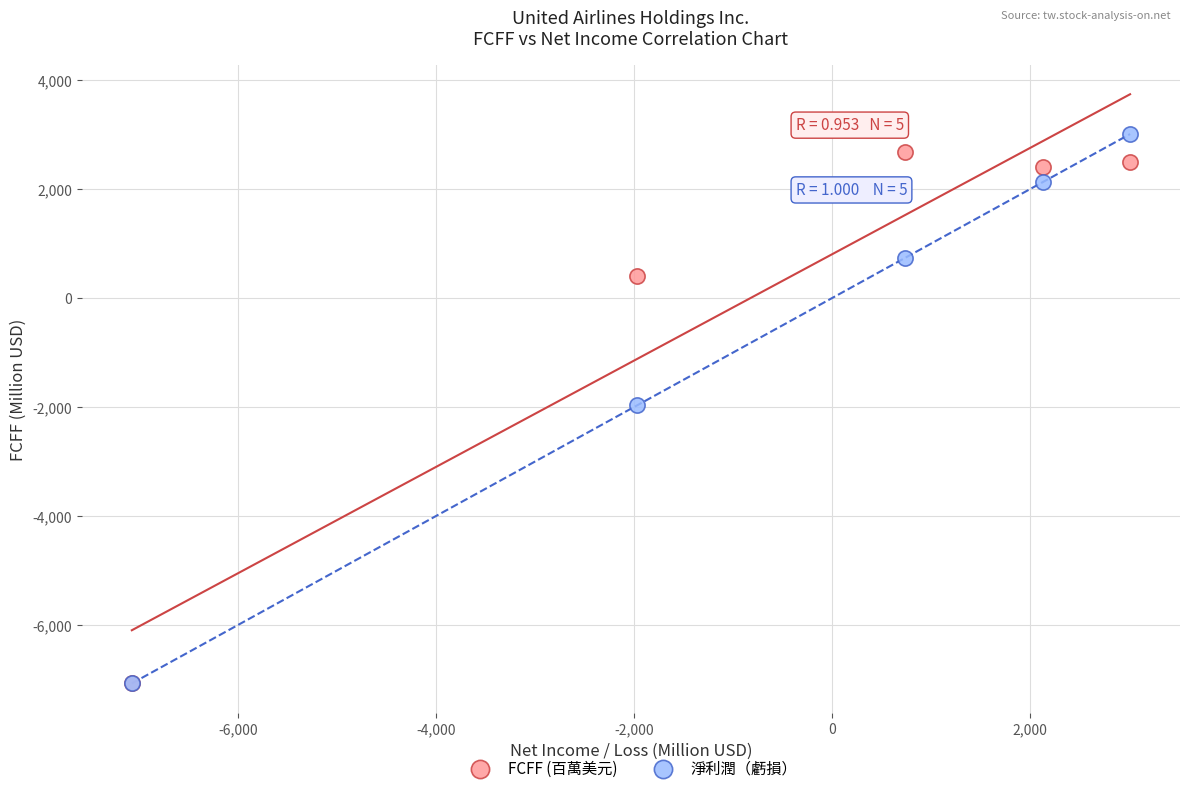

In the FCFF (百萬美元) series, what Y value is closest to -2190?

408